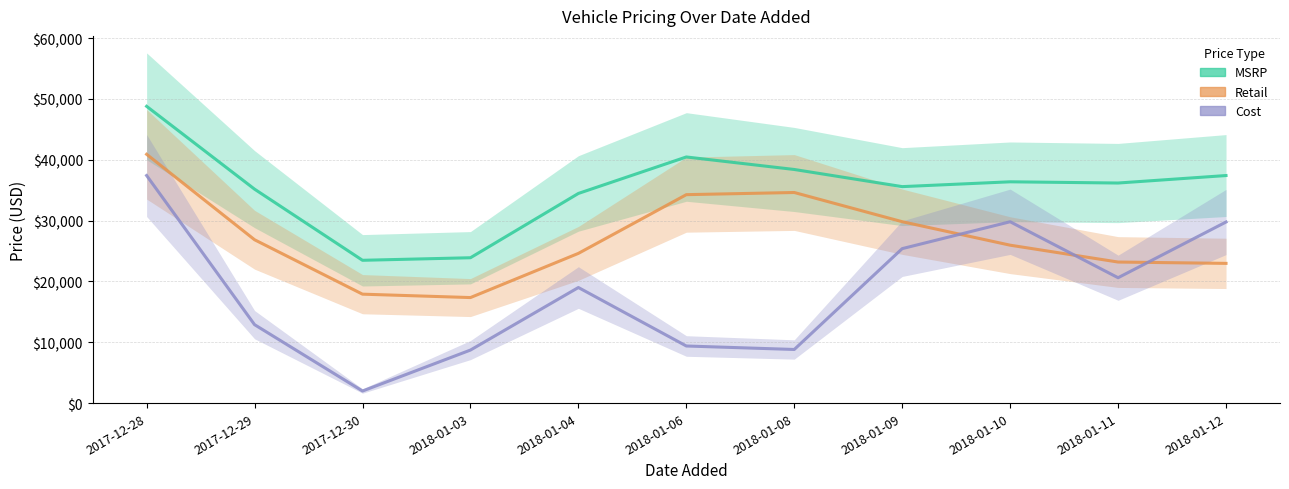

What position from the right is 2018-01-10?

3